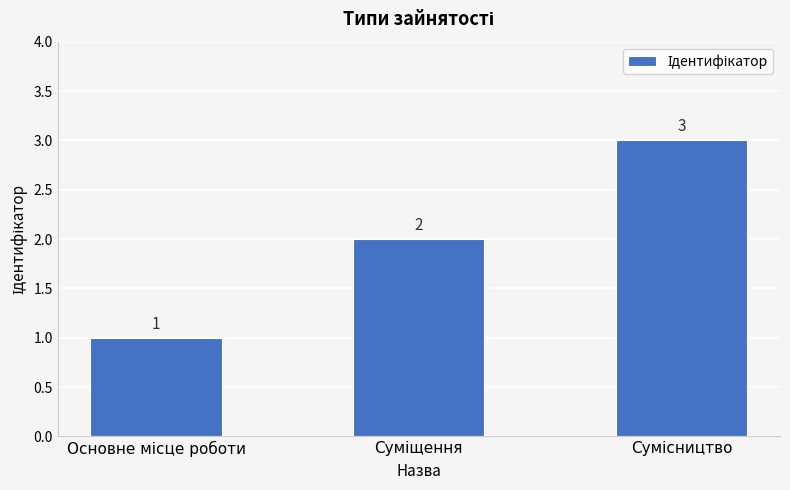

What is the difference between the maximum and minimum values?

2